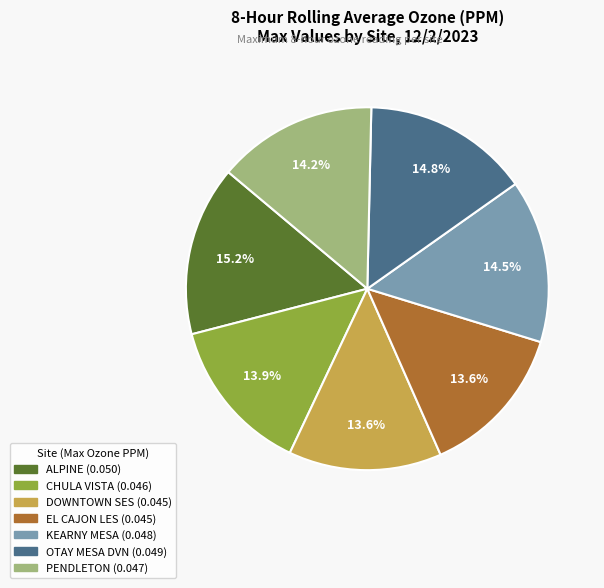

What portion of the pie excludes EL CAJON LES?

86.4%